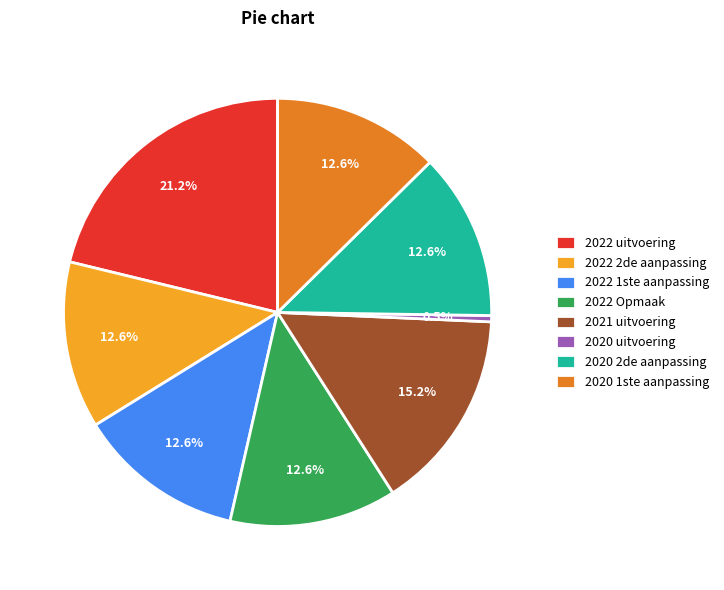

Which slice is the largest?

2022 uitvoering